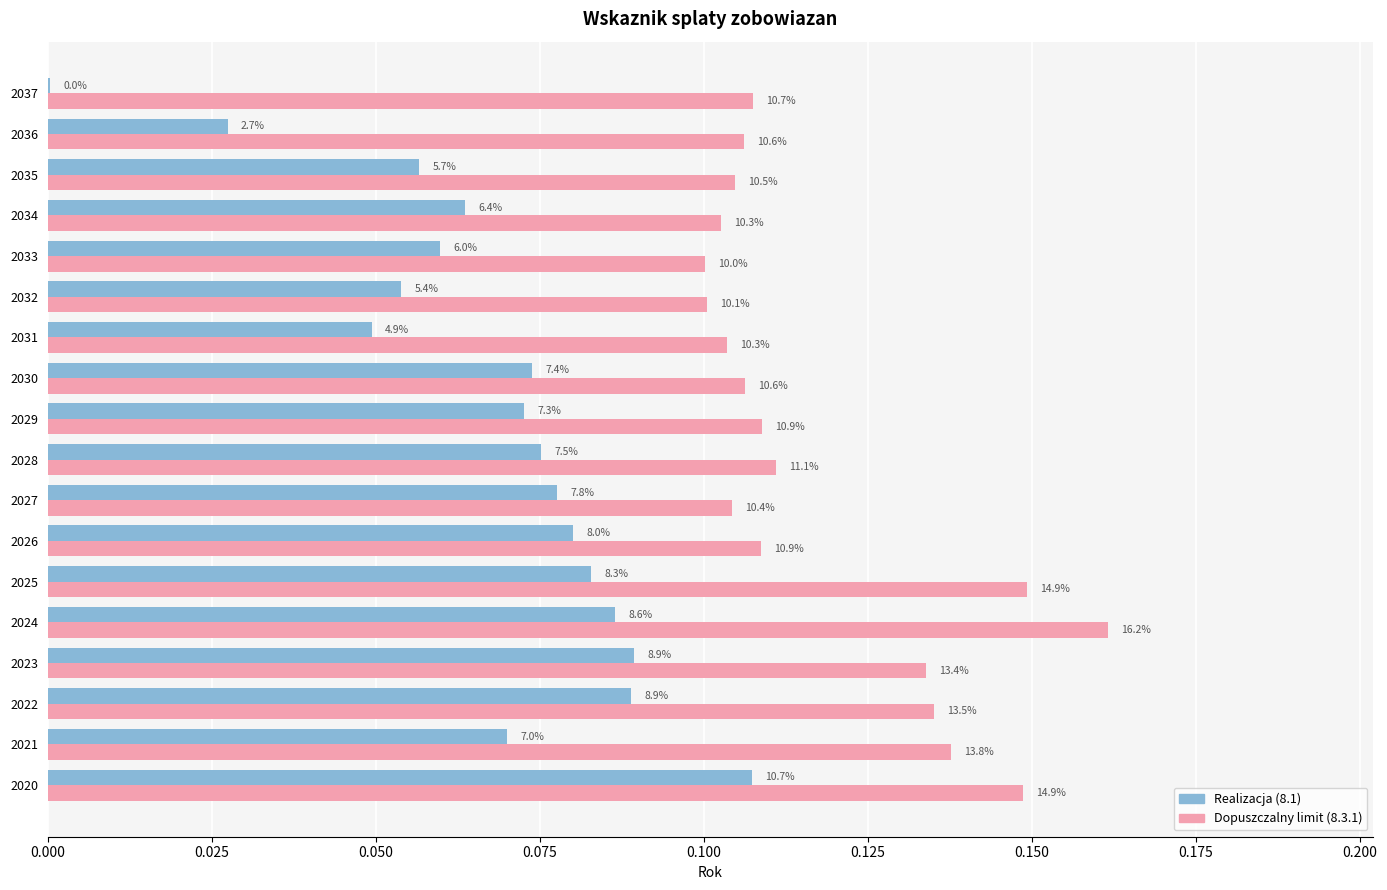

What are all the series names shown in the legend?

Realizacja (8.1), Dopuszczalny limit (8.3.1)